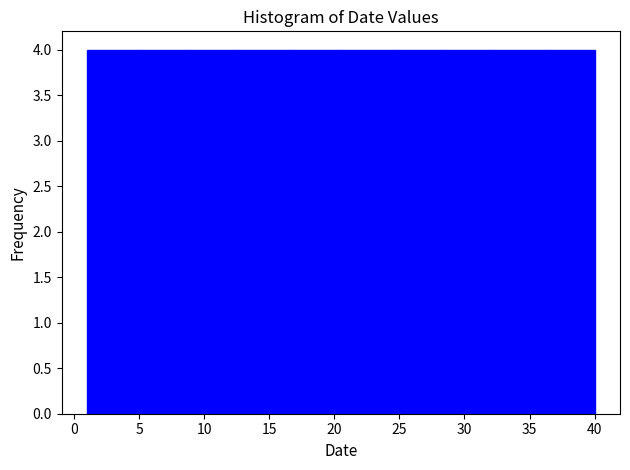

Reading left to right, transcribe this chart: for each bar, give the range it covers on the x-axis and its height. Neither the bar edges nor the heights are printed on the chart, so give them approximately, as read against the axes.

1.0 to 4.9: 4
4.9 to 8.8: 4
8.8 to 12.7: 4
12.7 to 16.6: 4
16.6 to 20.5: 4
20.5 to 24.4: 4
24.4 to 28.3: 4
28.3 to 32.2: 4
32.2 to 36.1: 4
36.1 to 40.0: 4